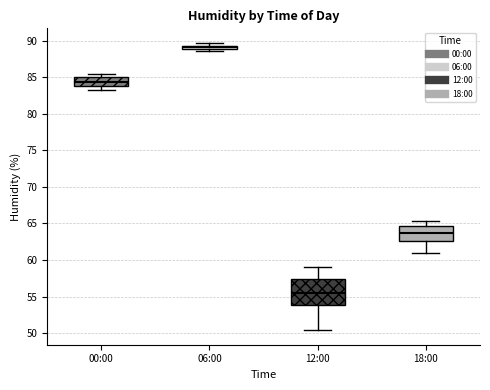

Where is the upper edge of the box for 00:00 on the y-axis? The values are not printed on the chart, so give them approximately, as read against the axis.

85.0